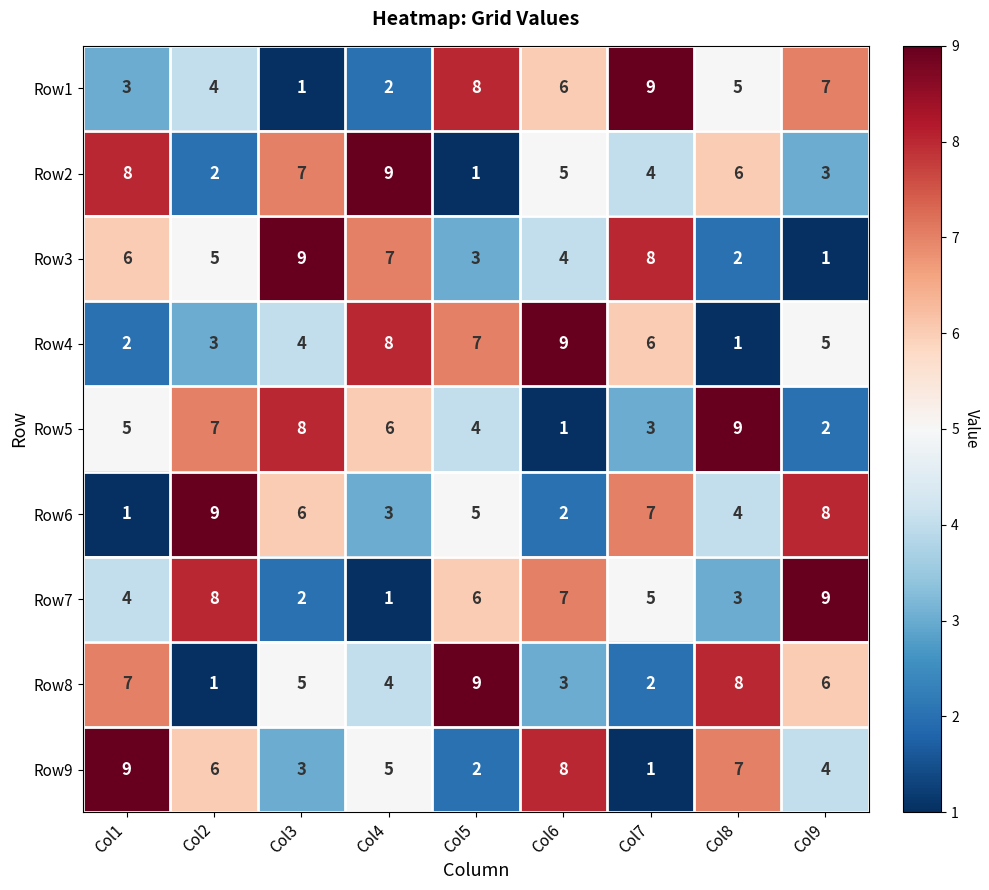

The value of Row2 at Col9 is 3. True or false?

True